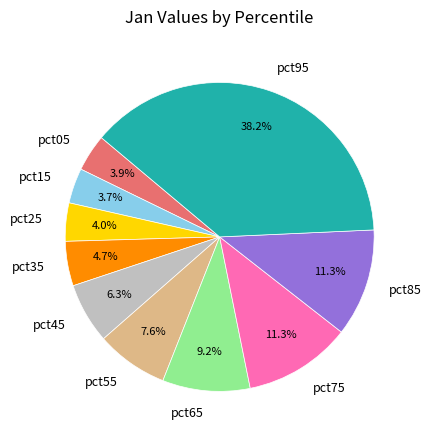

Is there any slice that represents more than half of the pie?

No